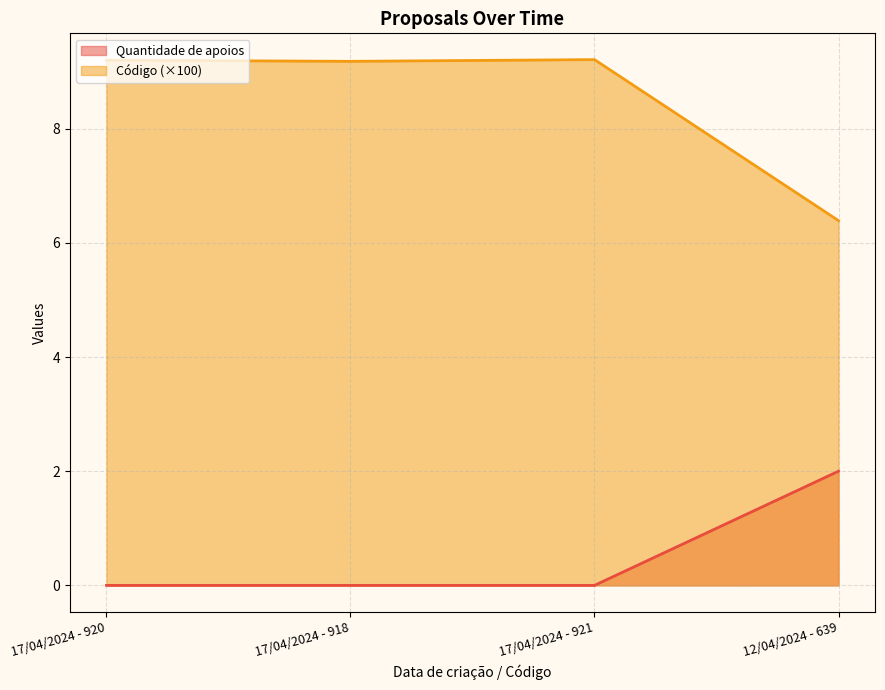

Which category has the lowest value in the Código series?

12/04/2024 - 639